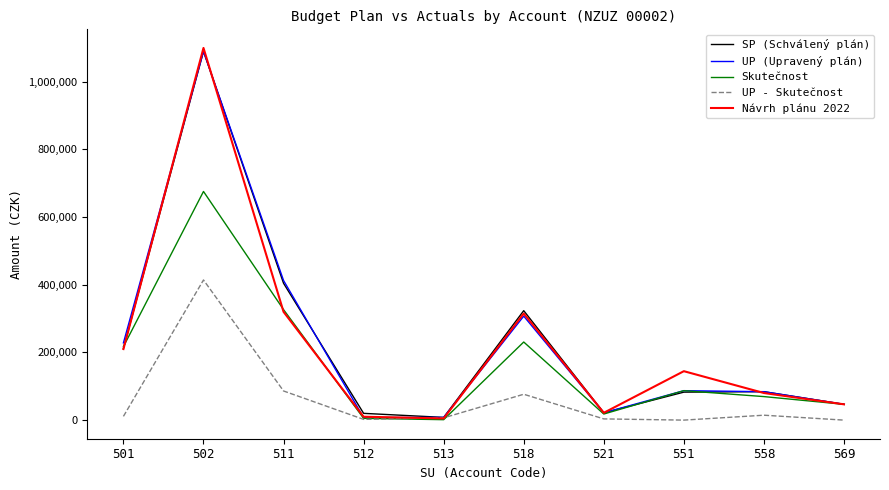

What is the highest value of the SP (Schválený plán) series?

1090000.0